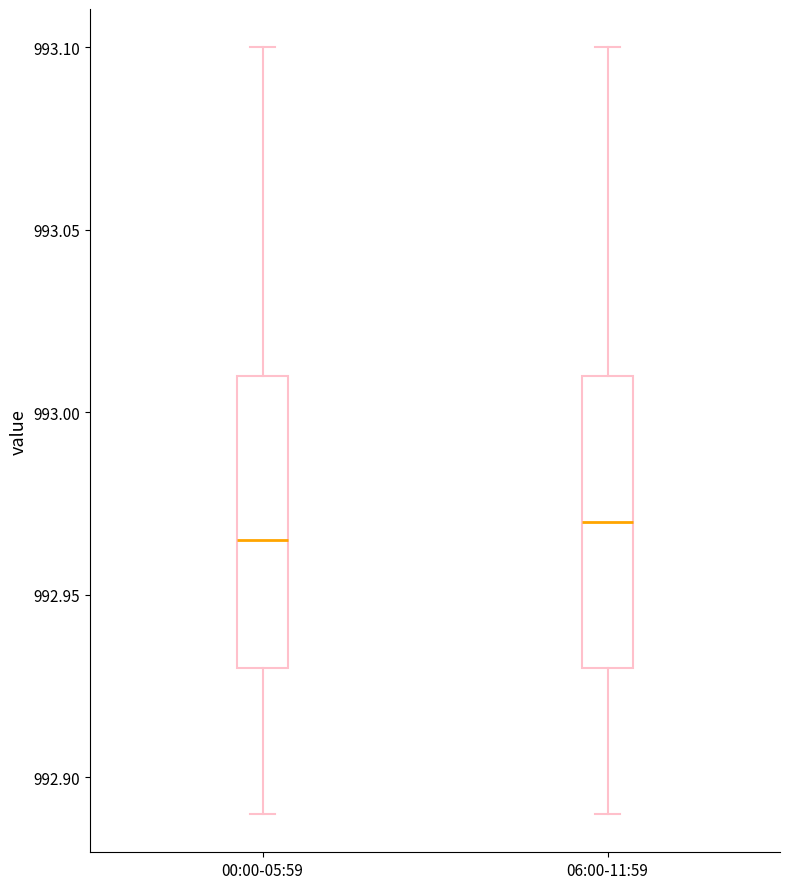

Reading left to right, transcribe this box plot: for each box, give where its median line is, the range the box spans, and where its two whiskers end, as read against the y-axis. The values are not printed on the chart, so give them approximately, as read against the axis.

00:00-05:59: median 992.965, box 992.930 to 993.010, whiskers 992.890 to 993.100
06:00-11:59: median 992.970, box 992.930 to 993.010, whiskers 992.890 to 993.100